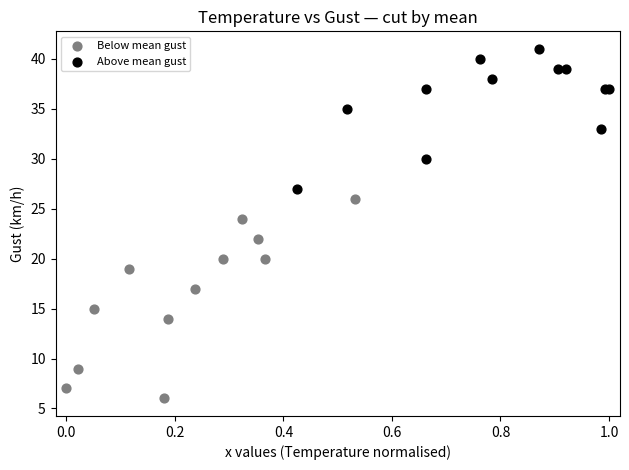

Which series contains the highest Y value?

Above mean gust